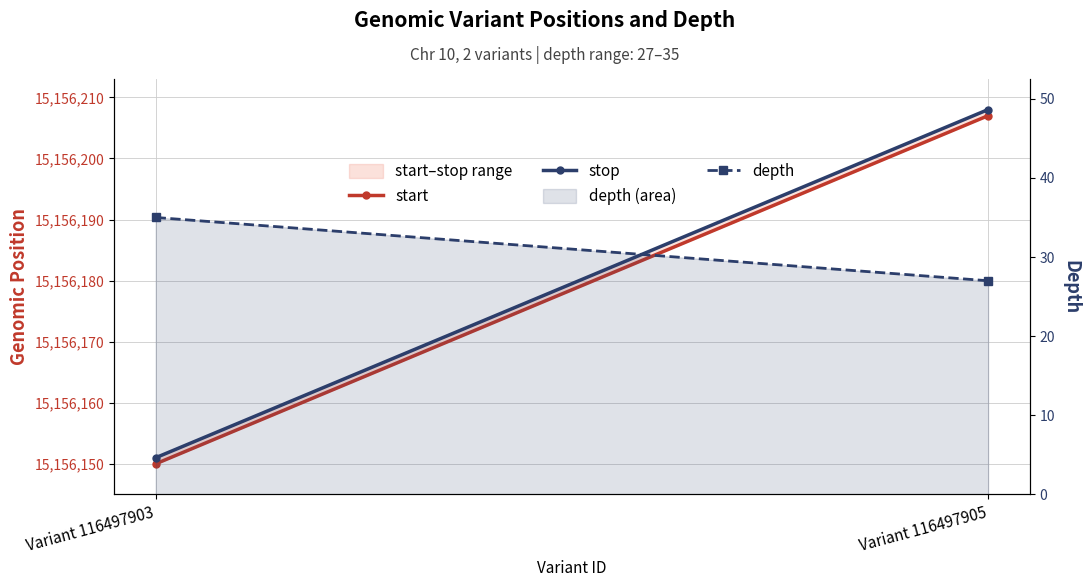

Which label corresponds to the smallest value in the chart?

Variant 116497905